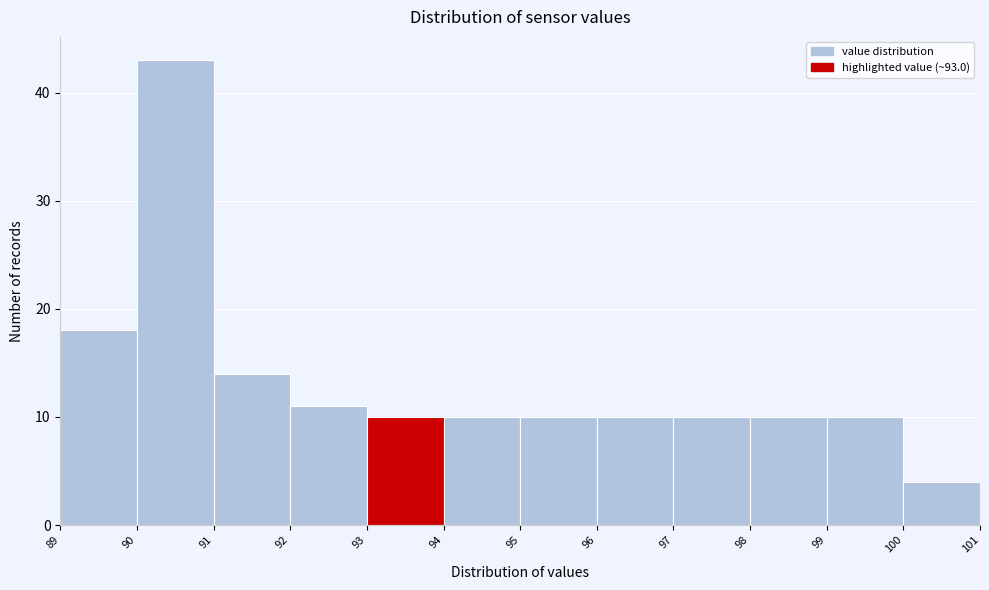

Over which range of the x-axis is the bar tallest?

90 to 91